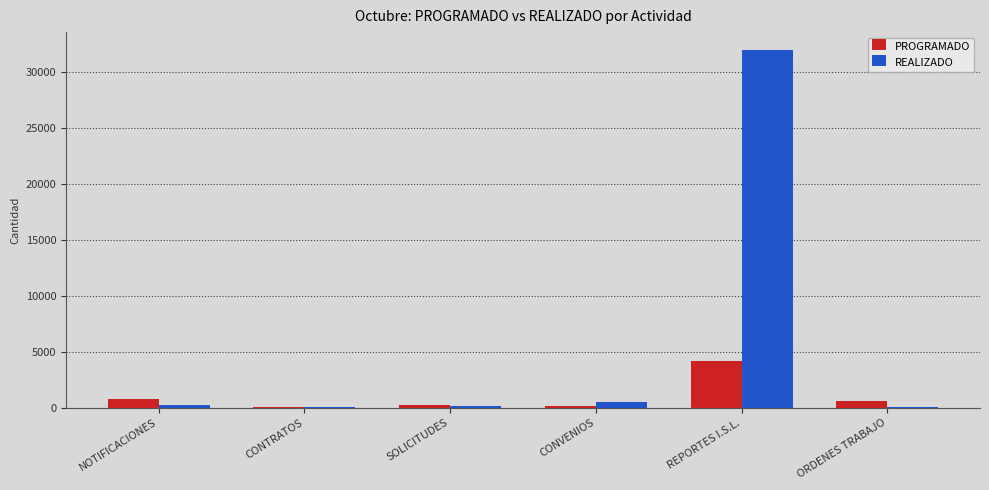

At which category does the chart reach its peak across all series?

REPORTES I.S.L.